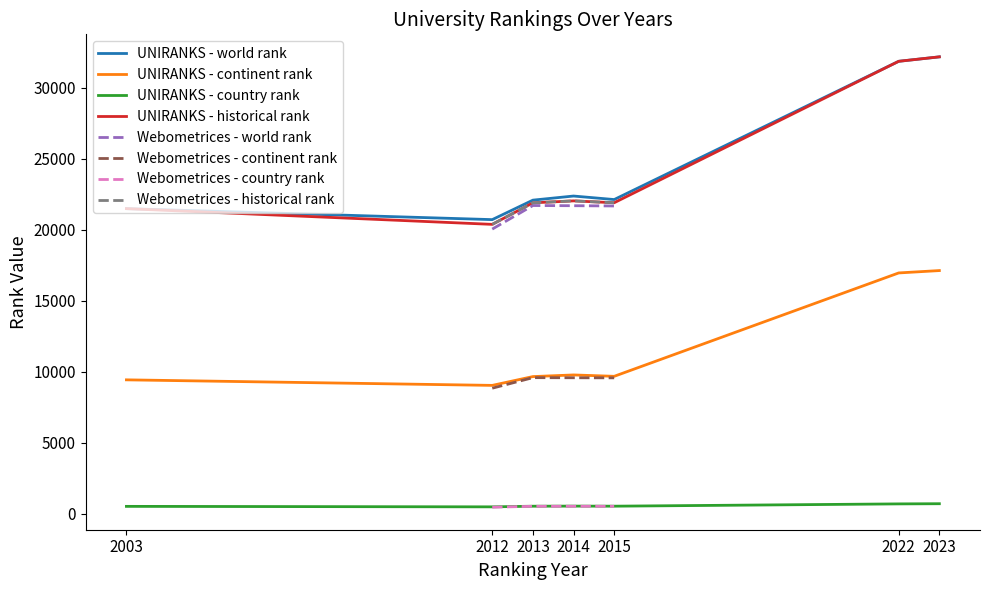

Is it true that UNIRANKS - historical rank equals 36269.5 at 2015?

False